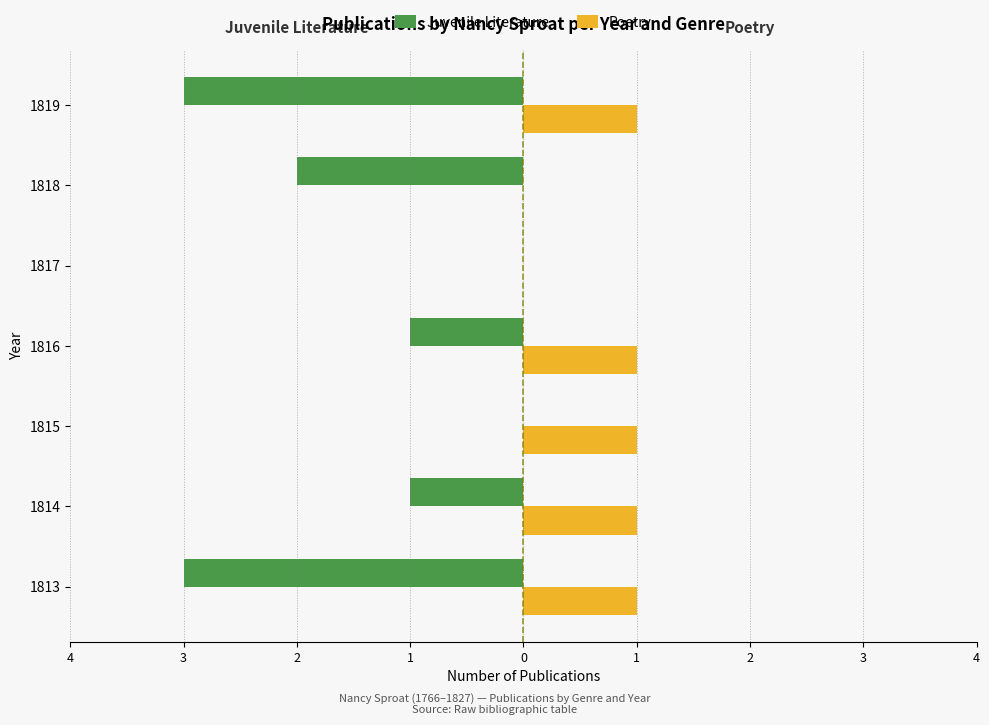

What are all the series names shown in the legend?

Juvenile Literature, Poetry